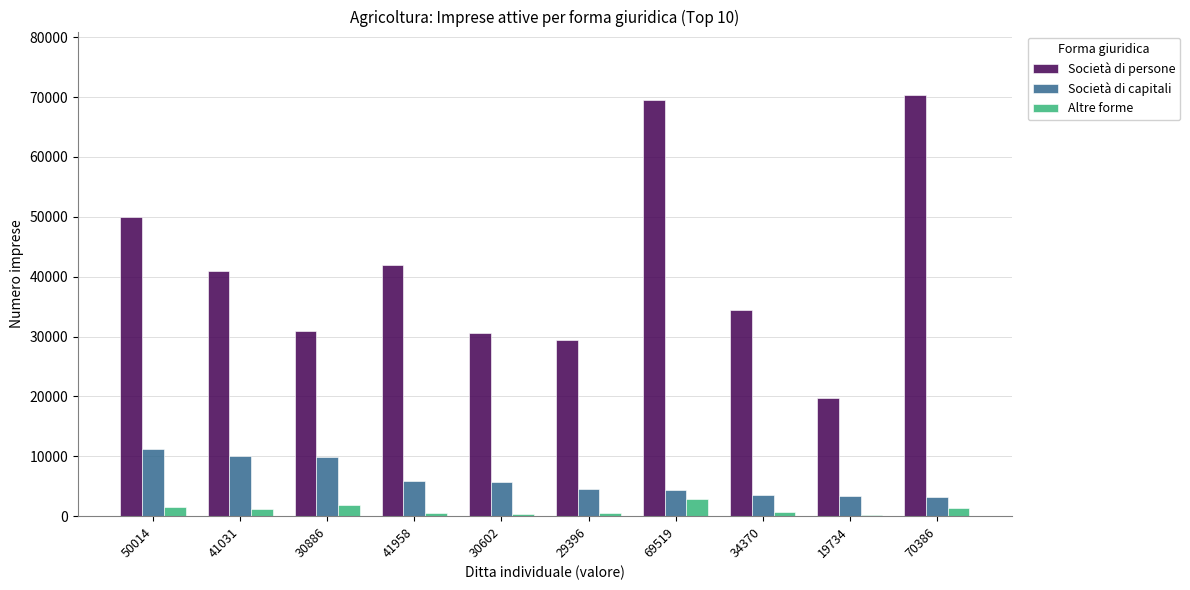

How many values in the Società di capitali series are below 5661?

5